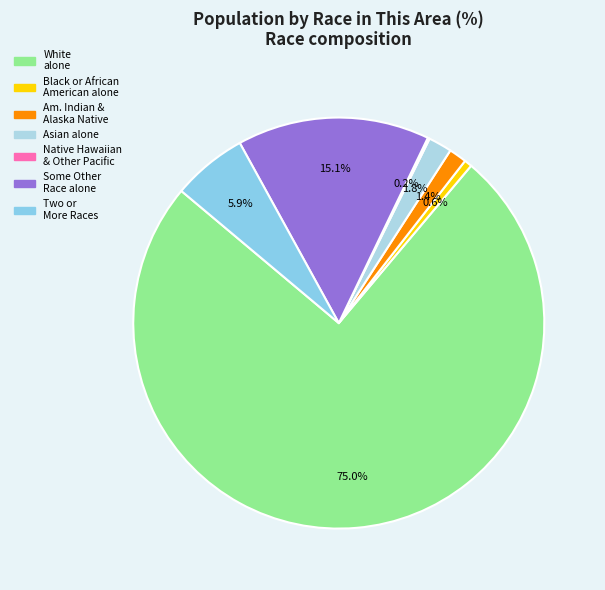

Which category accounts for the majority?

White alone